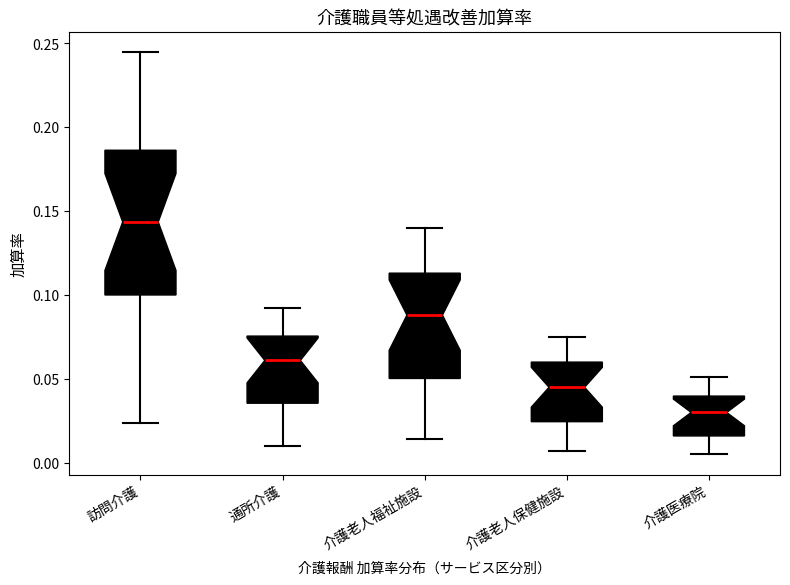

Which box's median line is the lowest?

介護医療院